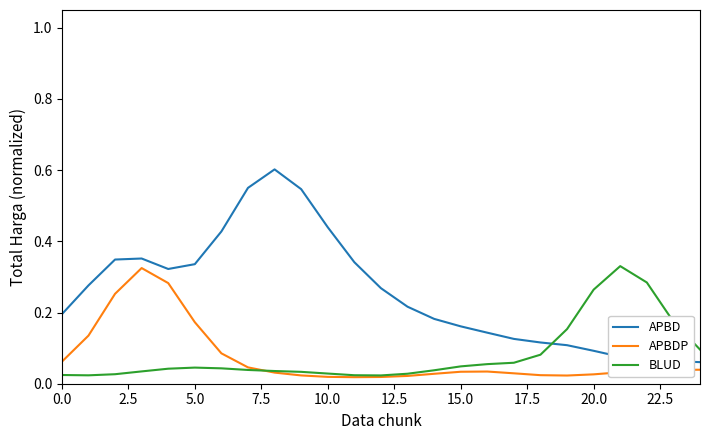

In APBD, how many points are higher than both neighbors (excluding endpoints)?

2